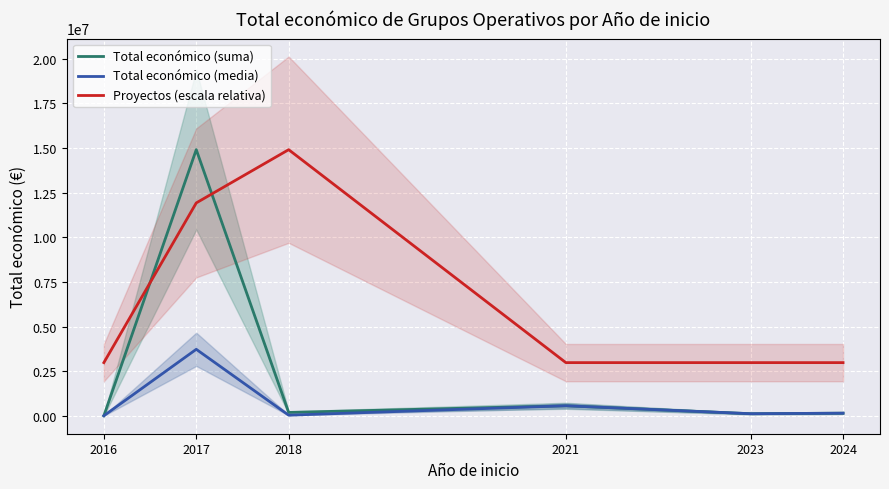

True or false: Total económico (suma) and Total económico (media) cross at least once.

False